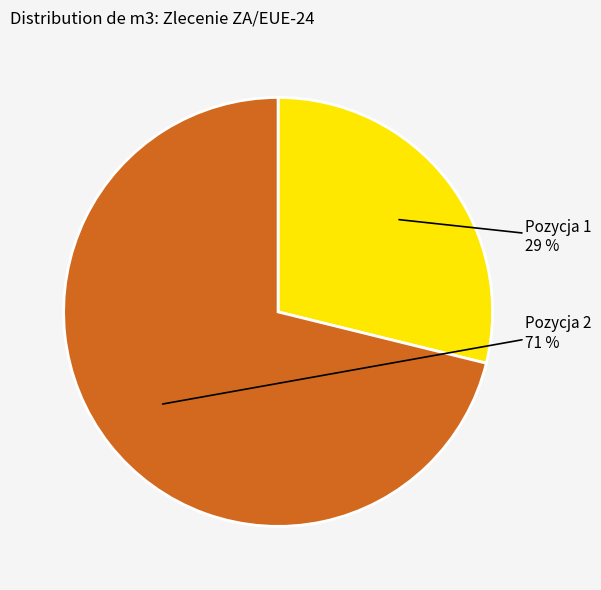

Which category accounts for the majority?

Pozycja 2